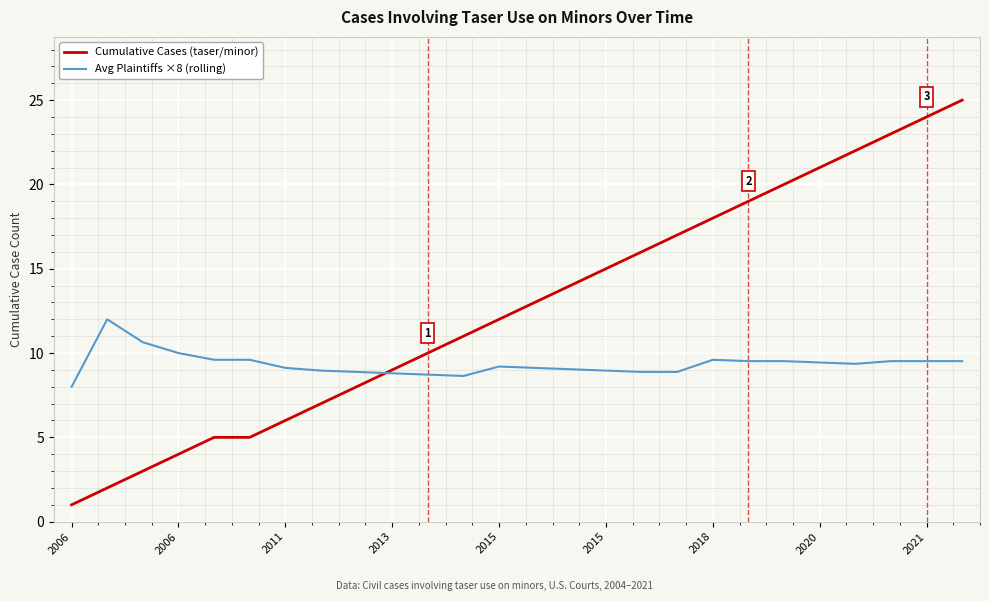

What is the minimum value shown in the chart?

1.0